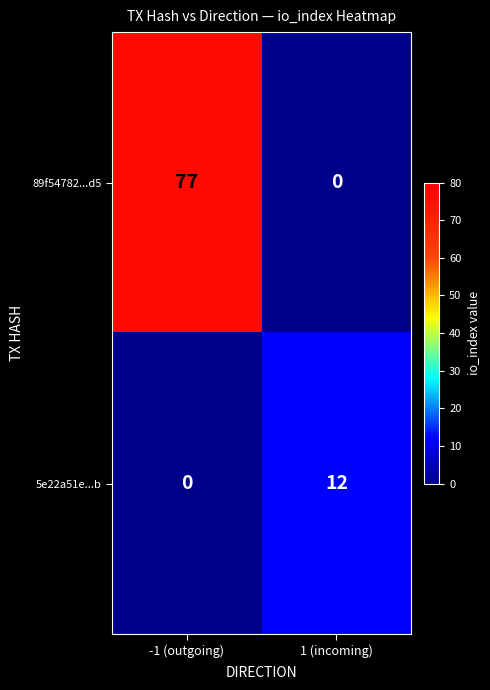

How many series are shown in this chart?

2